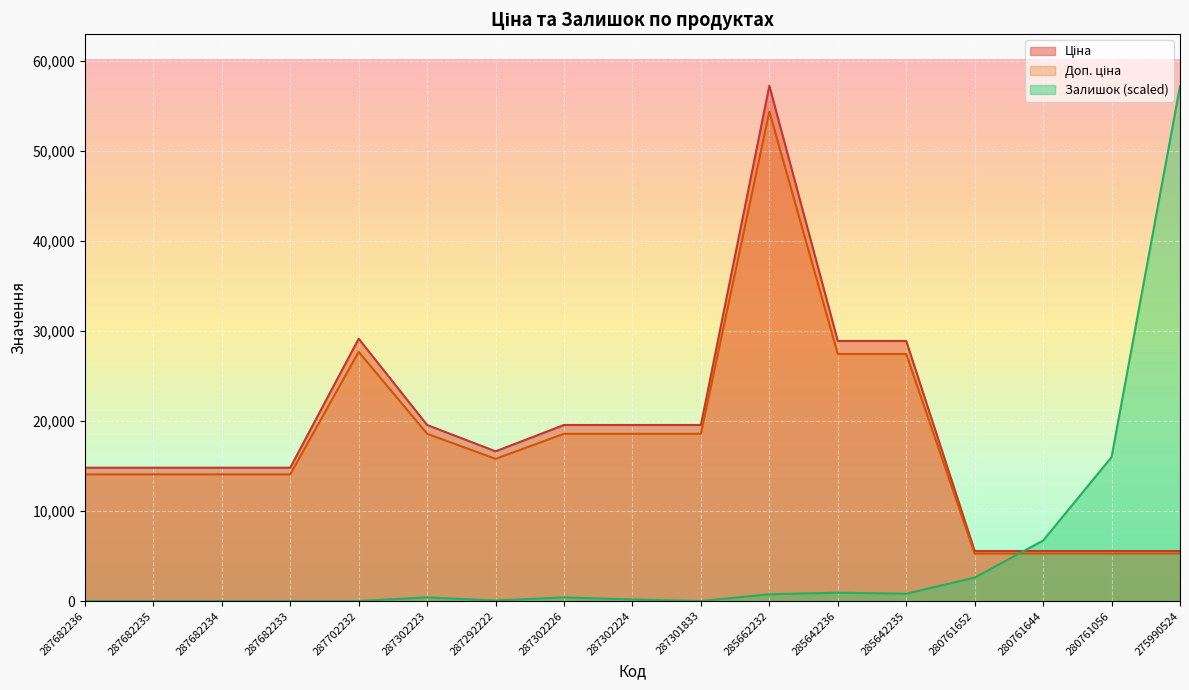

Reading right to left, extract all data points from this chart.

Ціна: 5560.3	5560.3	5560.3	5560.3	28901.7	28901.7	57258.0	19564.9	19564.9	19564.9	16636.8	19564.9	29152.3	14817.6	14817.6	14817.6	14817.6
Доп. ціна: 5282.3	5282.3	5282.3	5282.3	27456.6	27456.6	54395.1	18586.6	18586.6	18586.6	15805.0	18586.6	27694.7	14076.7	14076.7	14076.7	14076.7
Залишок: 57200.1	15995.2	6722.6	2607.9	811.3	927.3	753.4	0.0	173.9	405.7	58.0	405.7	0.0	0.0	0.0	0.0	0.0